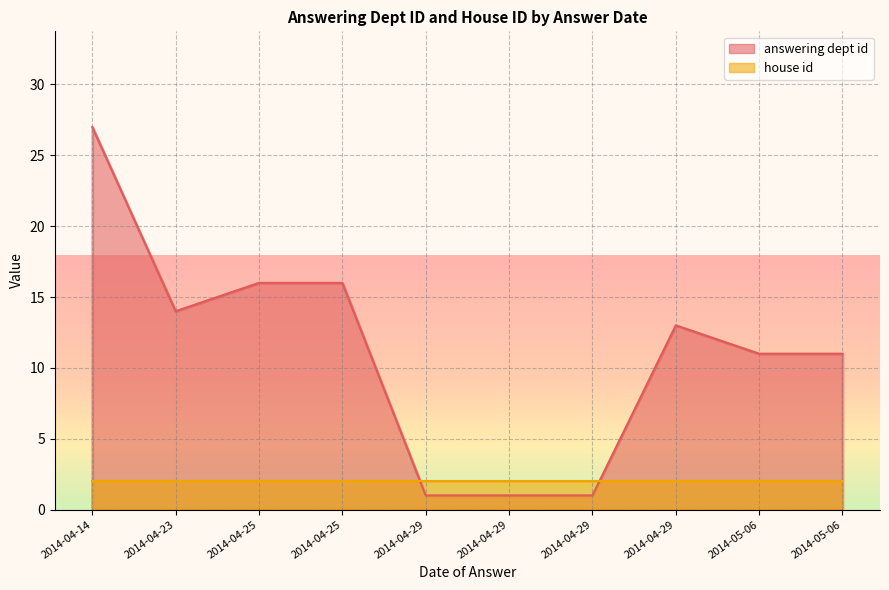

What is the sum of all answering dept id values?

111